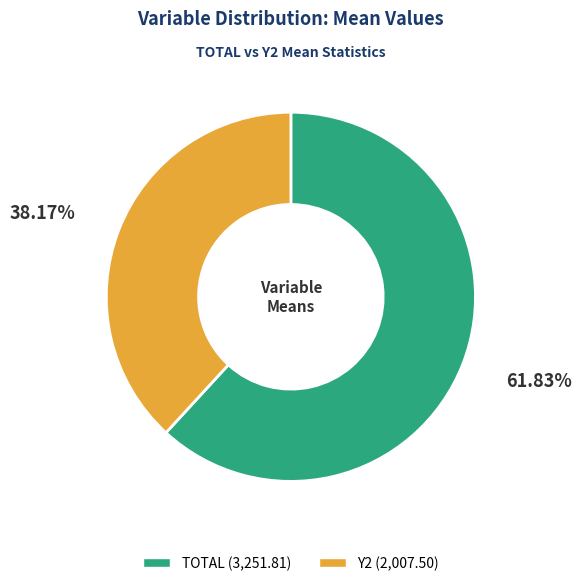

What is the ratio of the value at TOTAL to the value at Y2?

1.6